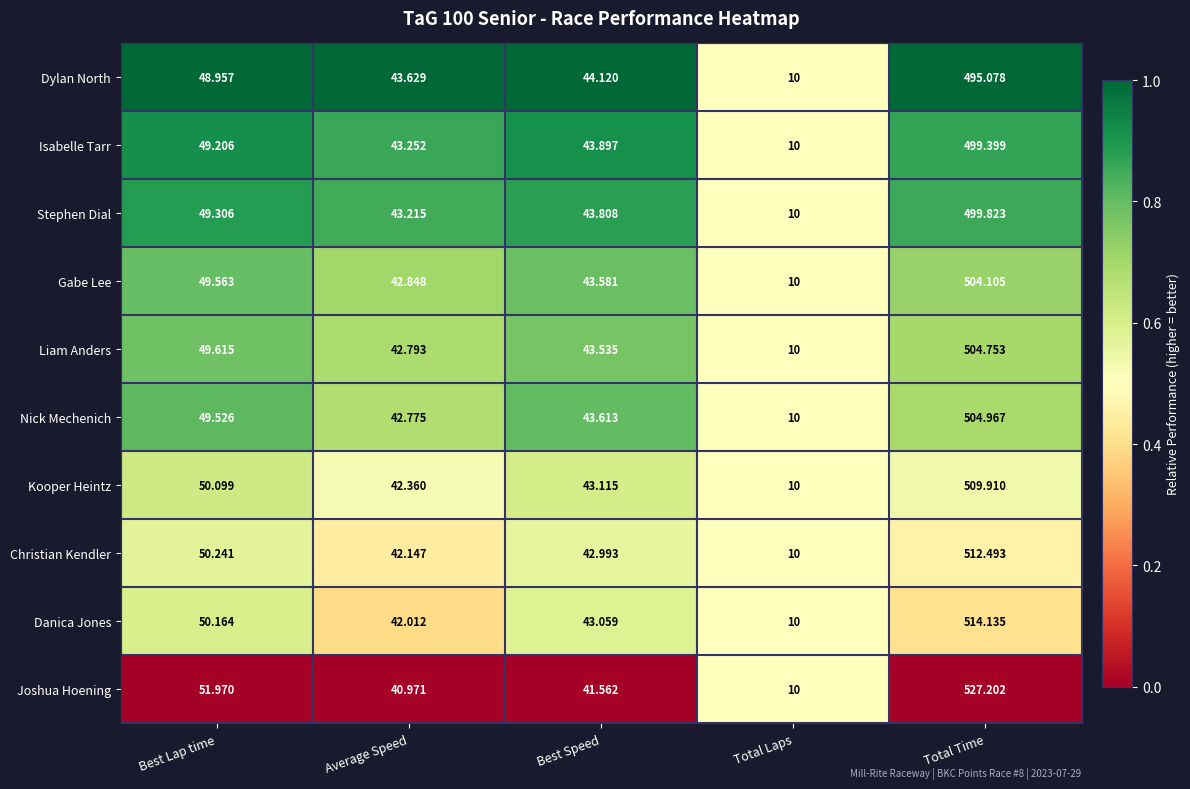

At which category is the sum across all series the highest?

Total Time